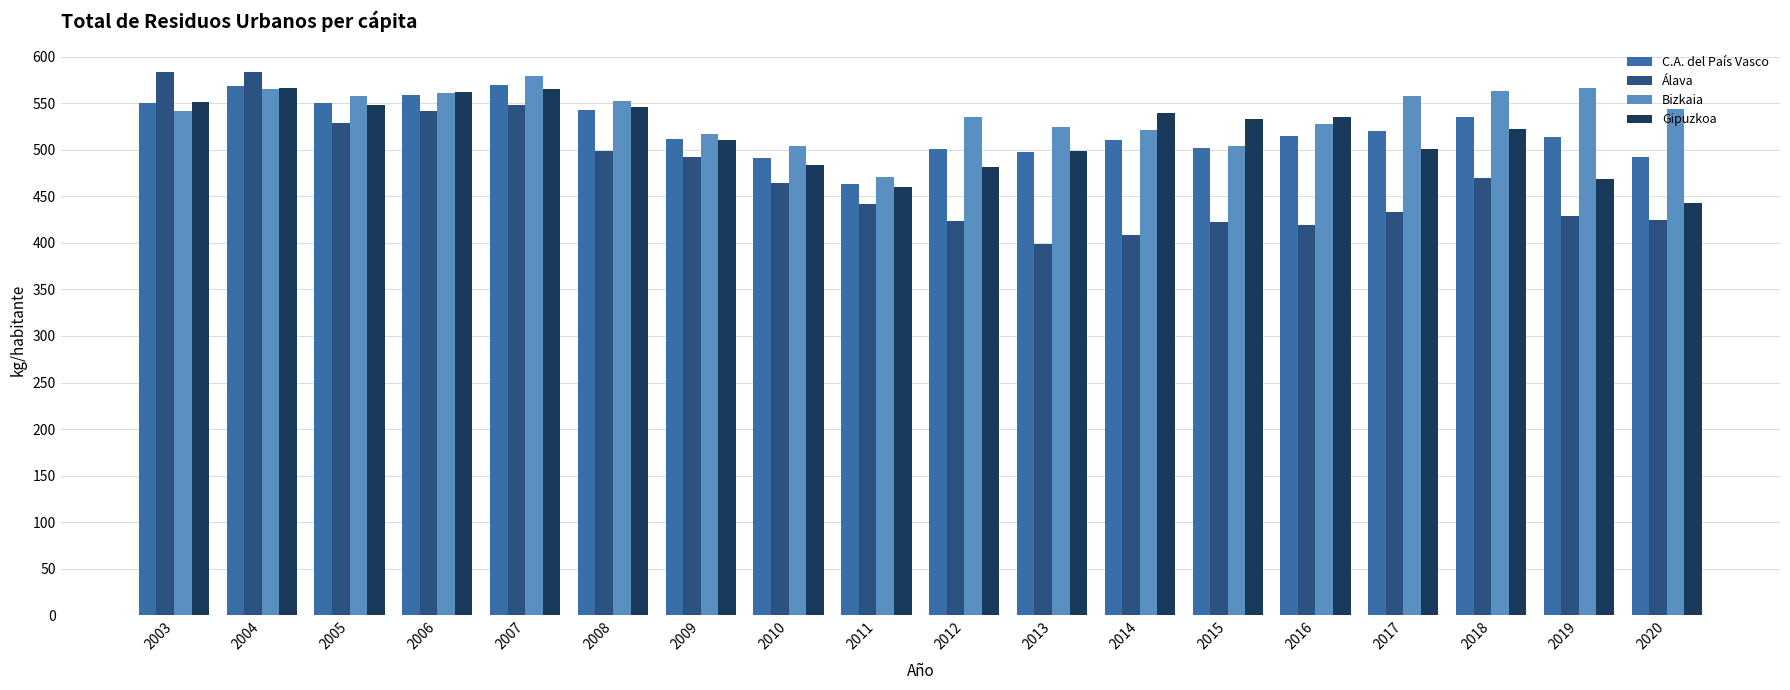

Which series changed the most between 2015 and 2020?

Gipuzkoa